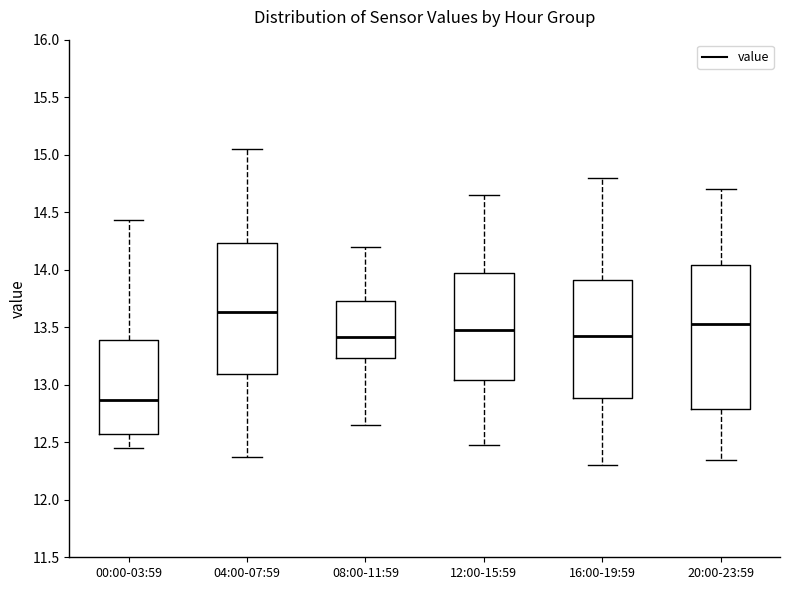

Reading left to right, read every box against the y-axis: the position of its median line, the range the box covers, and the ends of its whiskers. The values are not printed on the chart, so give them approximately, as read against the axis.

00:00-03:59: median 12.85, box 12.55 to 13.40, whiskers 12.45 to 14.45
04:00-07:59: median 13.65, box 13.10 to 14.25, whiskers 12.35 to 15.05
08:00-11:59: median 13.40, box 13.25 to 13.75, whiskers 12.65 to 14.20
12:00-15:59: median 13.50, box 13.05 to 14.00, whiskers 12.50 to 14.65
16:00-19:59: median 13.45, box 12.90 to 13.90, whiskers 12.30 to 14.80
20:00-23:59: median 13.55, box 12.80 to 14.05, whiskers 12.35 to 14.70